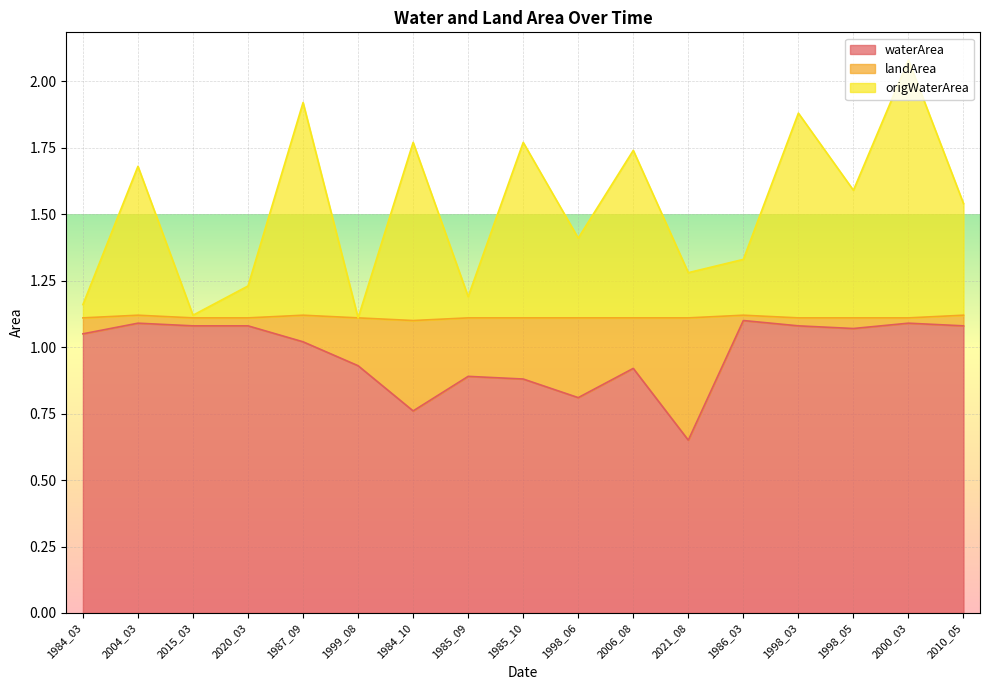

True or false: origWaterArea and waterArea intersect in this chart.

False